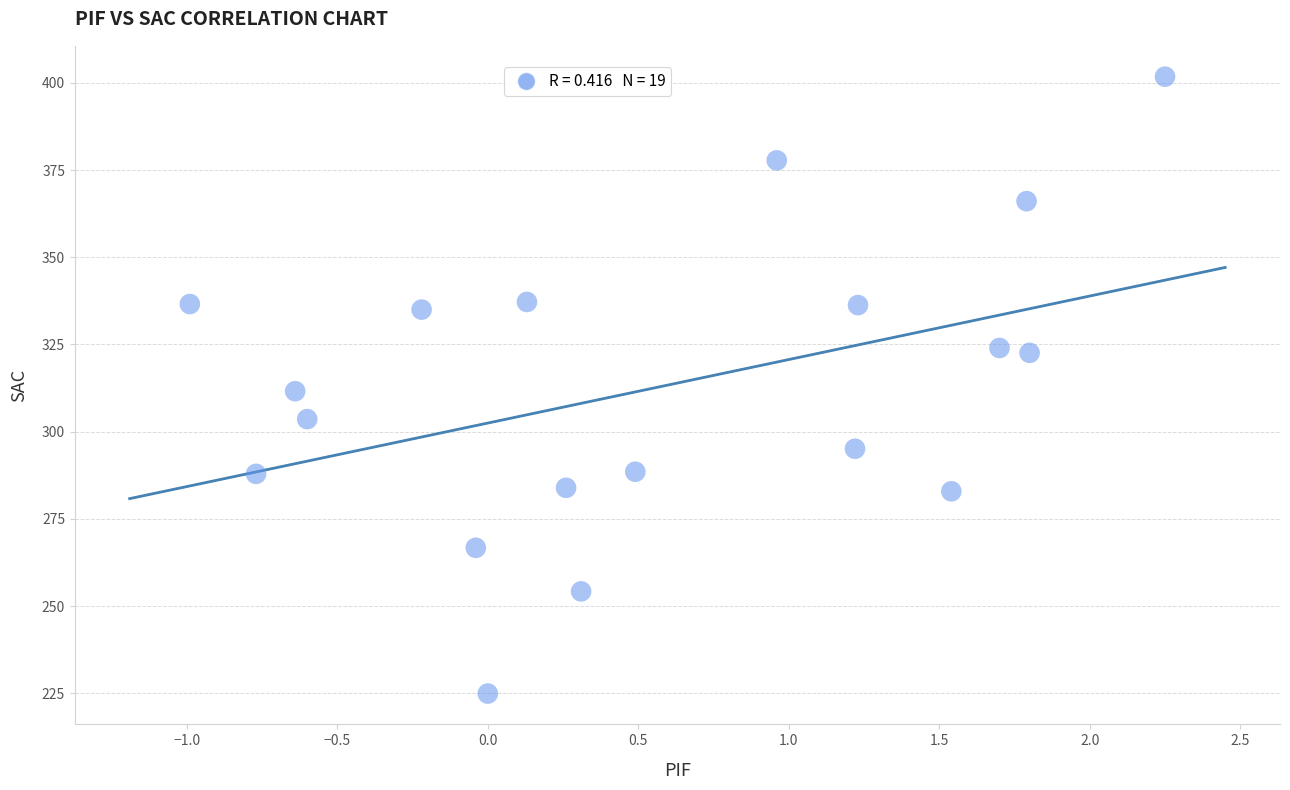

What is the range of Y values (max minus min)?

176.9